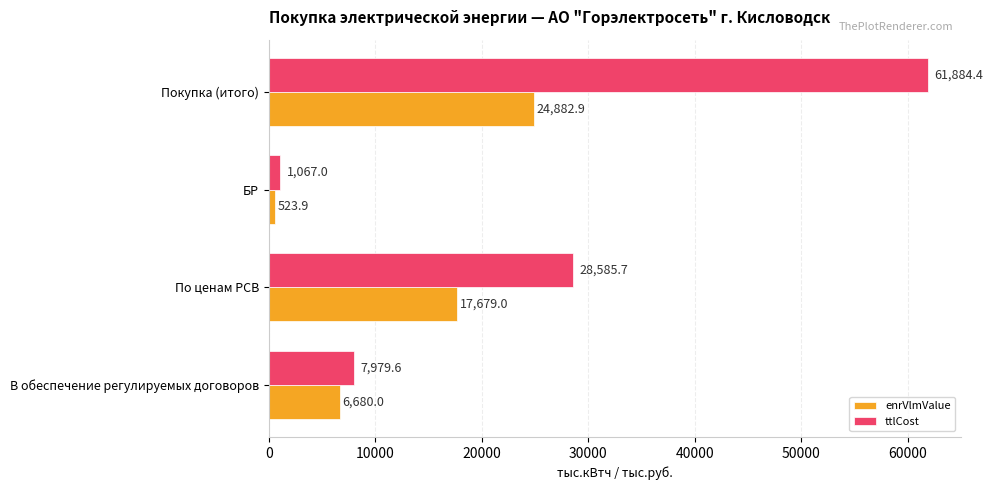

What is the average value of the ttlCost series?

24879.2